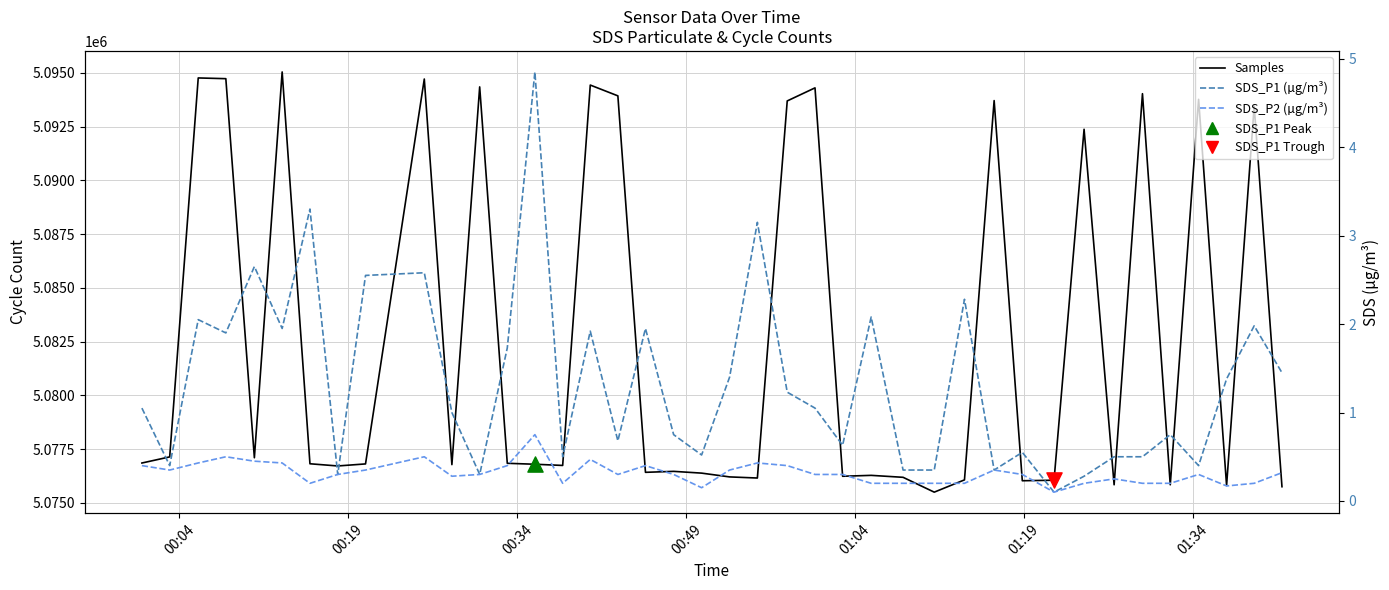

At how many categories does at least one series exceed 4111618?

40